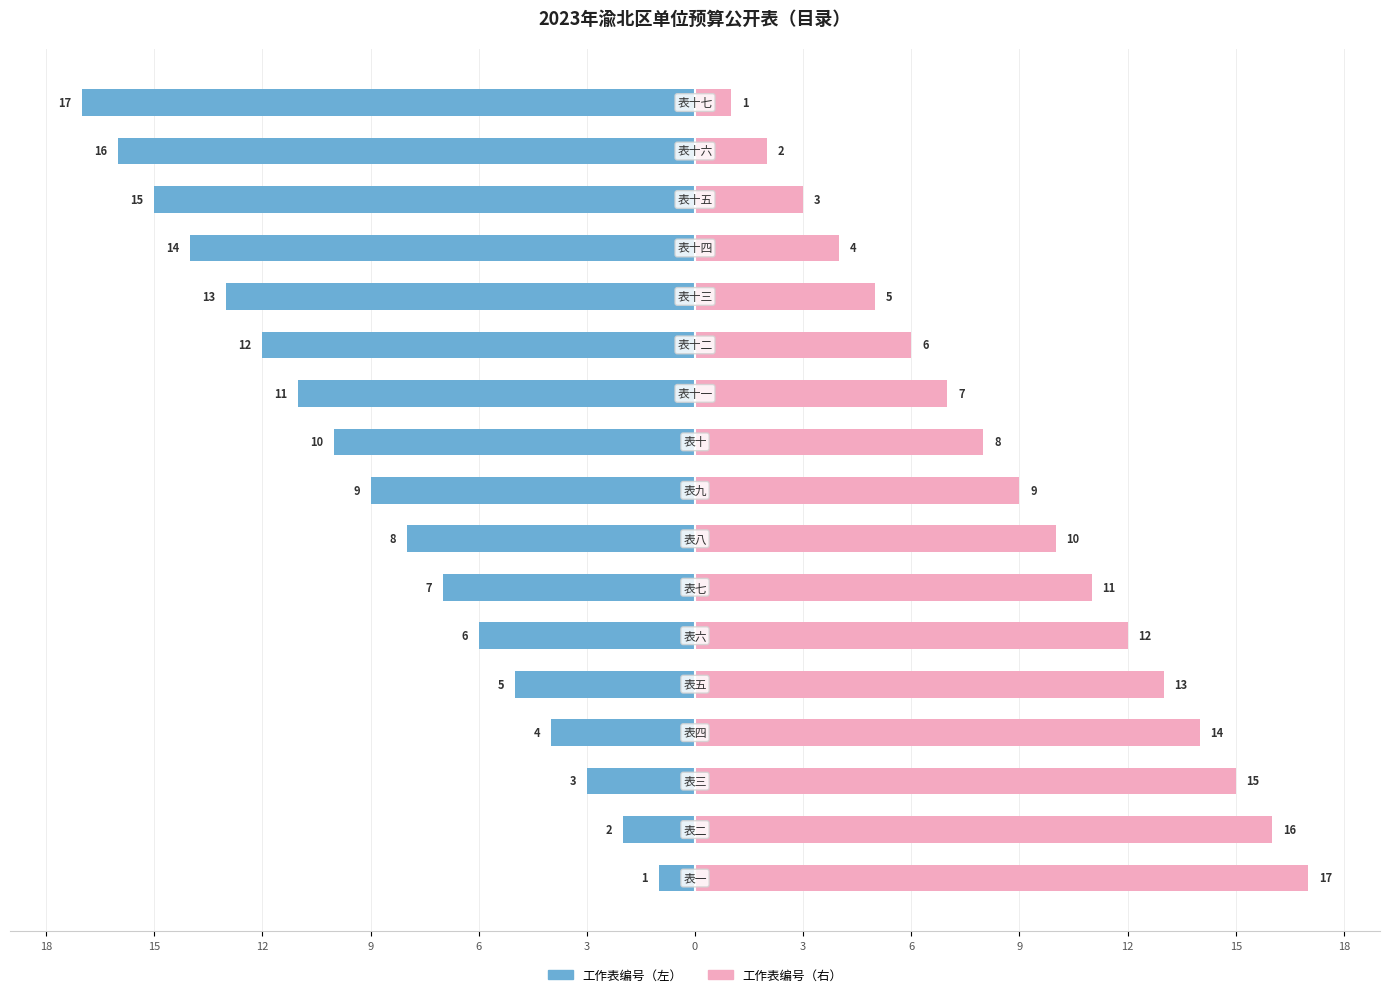

List the series in order of their peak value, highest first.

工作表编号（右）, 工作表编号（左）